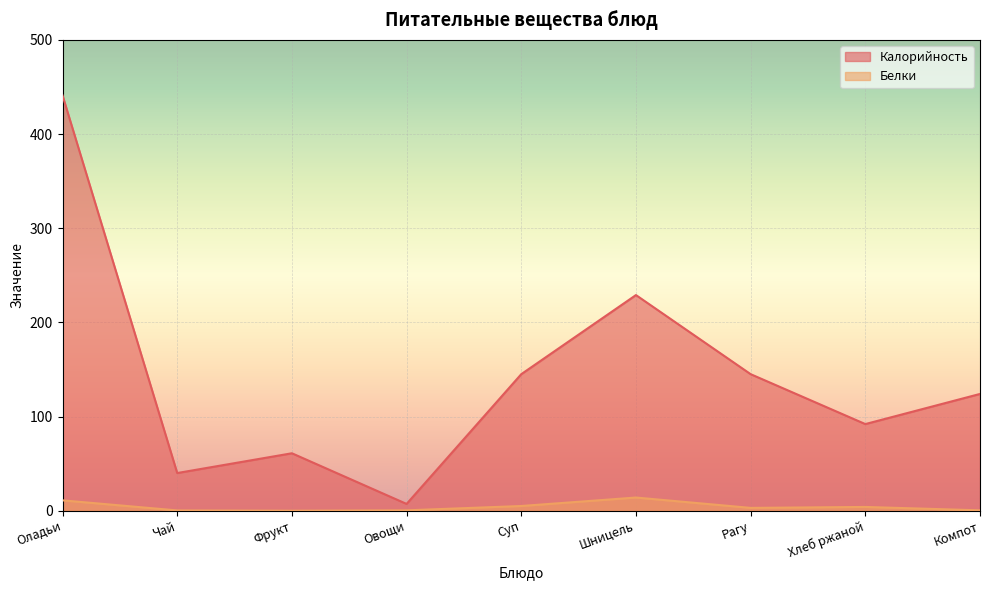

Count the number of categories in the chart.

9